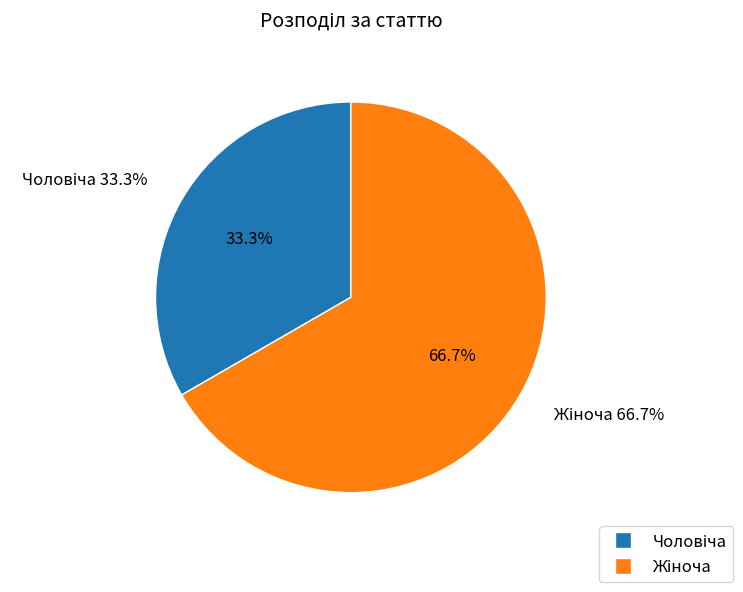

To the nearest percent, what is the combined percentage of Жіноча and Чоловіча?

100%